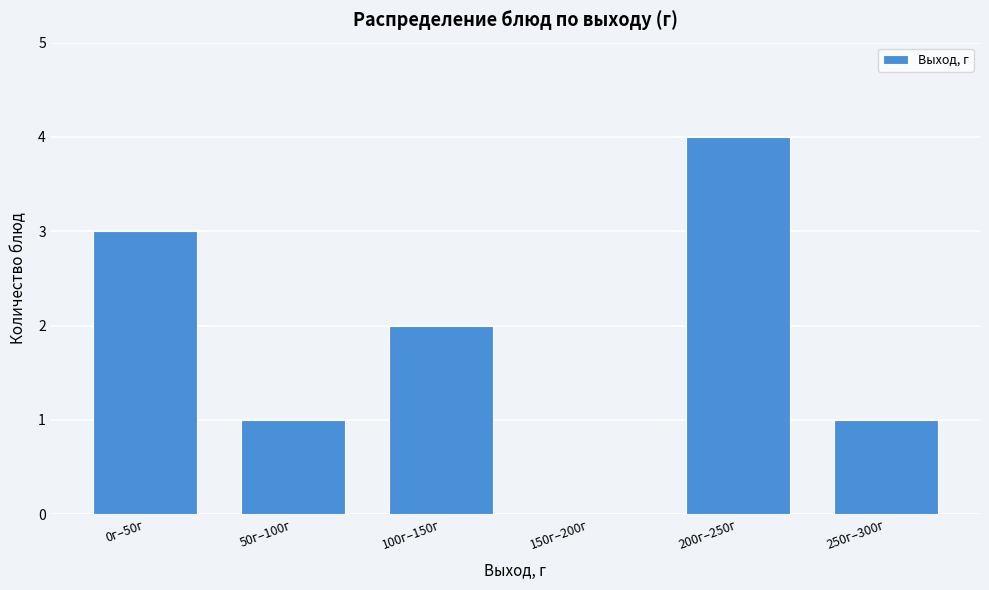

Reading left to right, transcribe all the data shown in this chart.

0г–50г=3	50г–100г=1	100г–150г=2	150г–200г=0	200г–250г=4	250г–300г=1